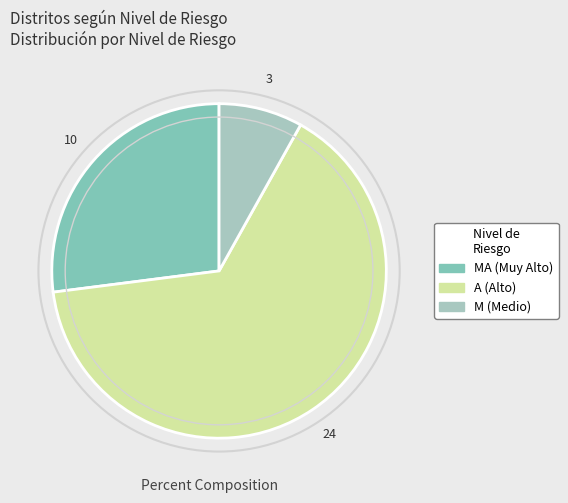

Is there any slice that represents more than half of the pie?

Yes